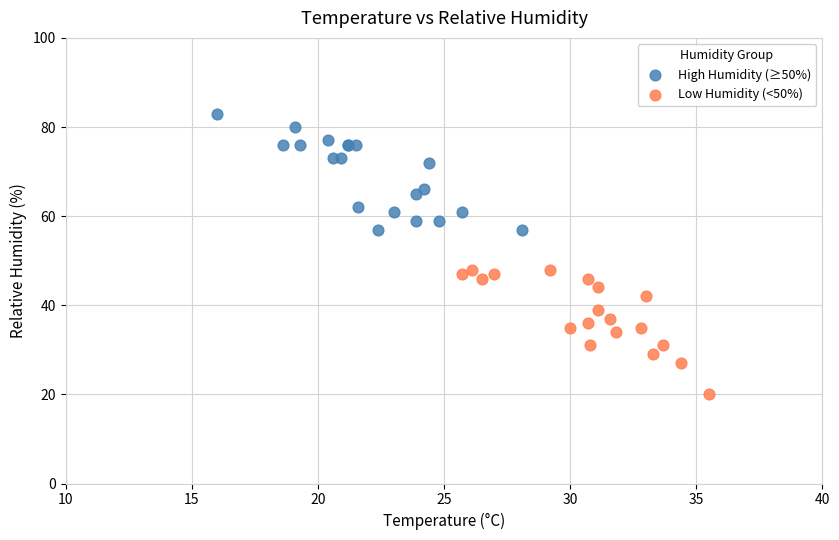

Which series reaches the maximum Y coordinate?

High Humidity (≥50%)